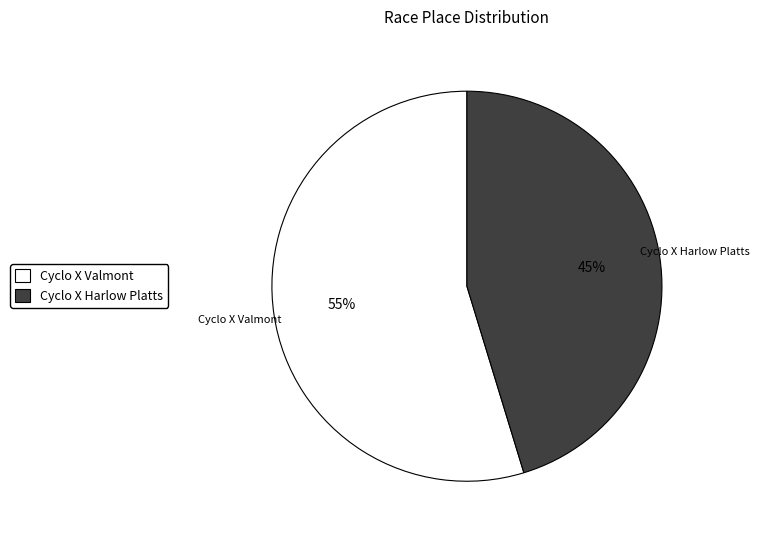

Which slice represents more than half of the pie?

Cyclo X Valmont